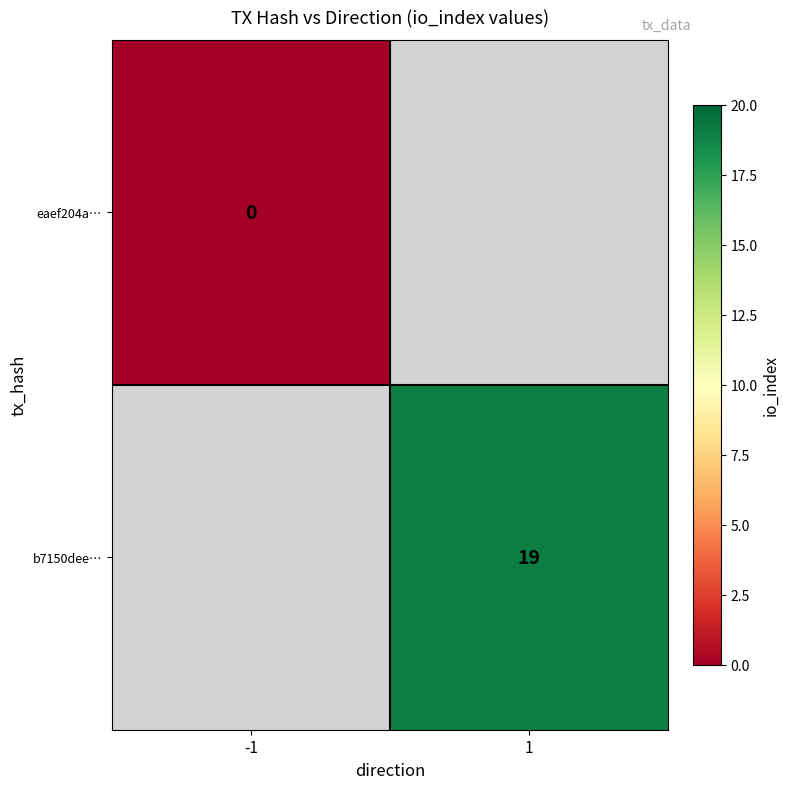

Which has a higher value, -1 or 1?

1